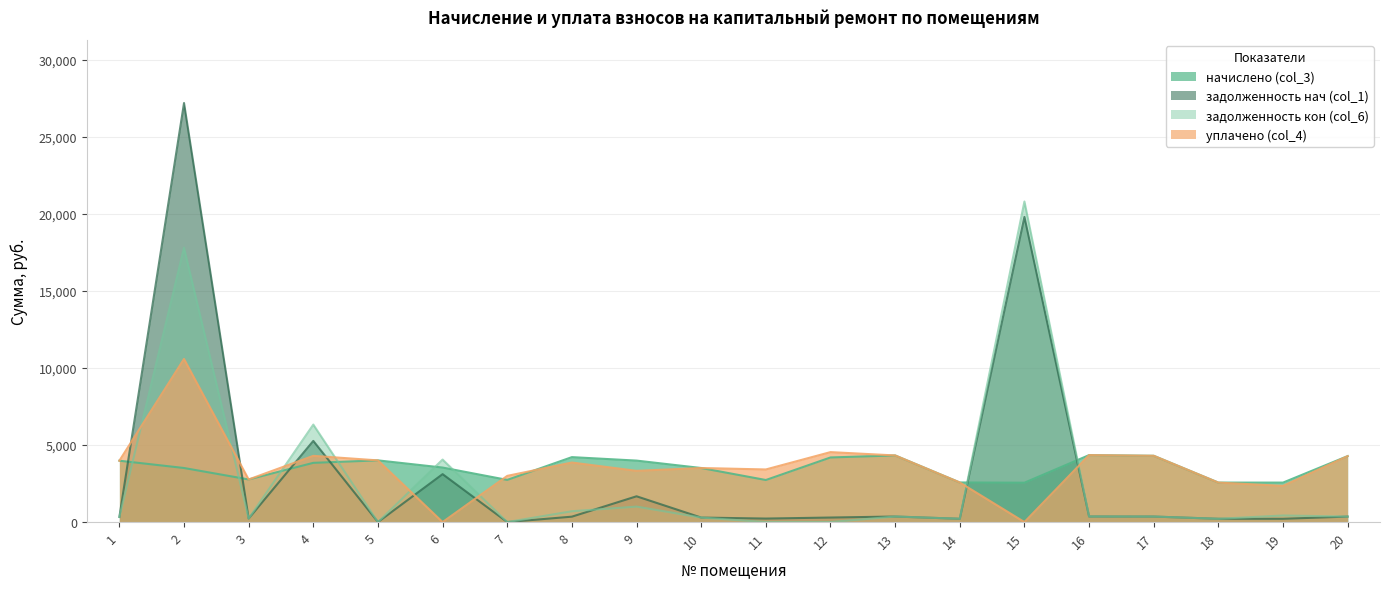

At which category does the chart reach its peak across all series?

2